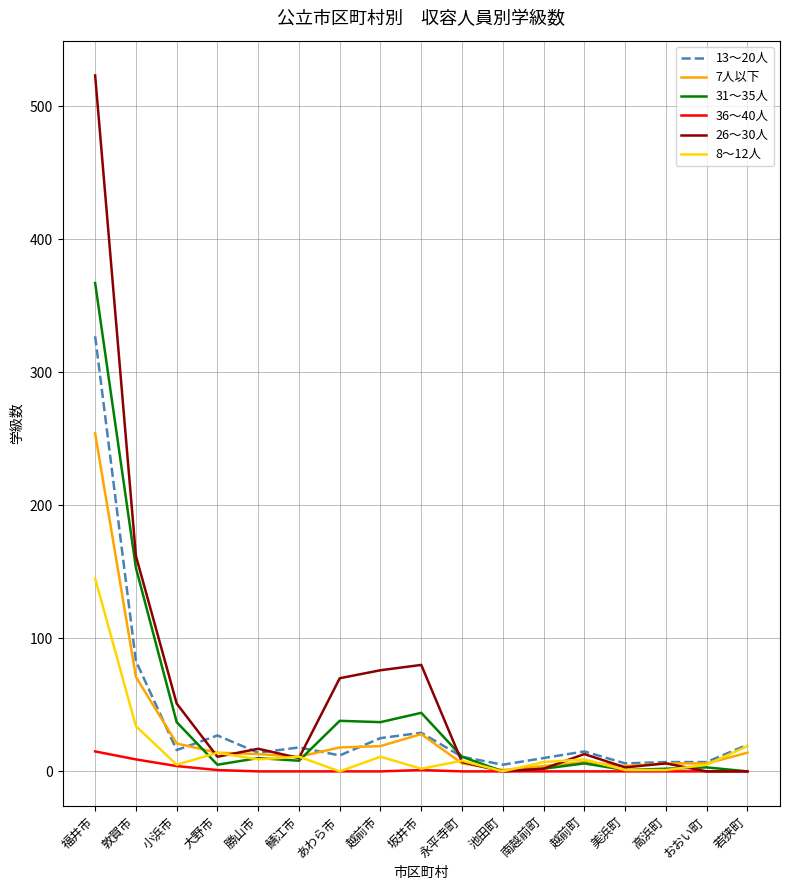

At which label does 26～30人 reach its peak?

福井市